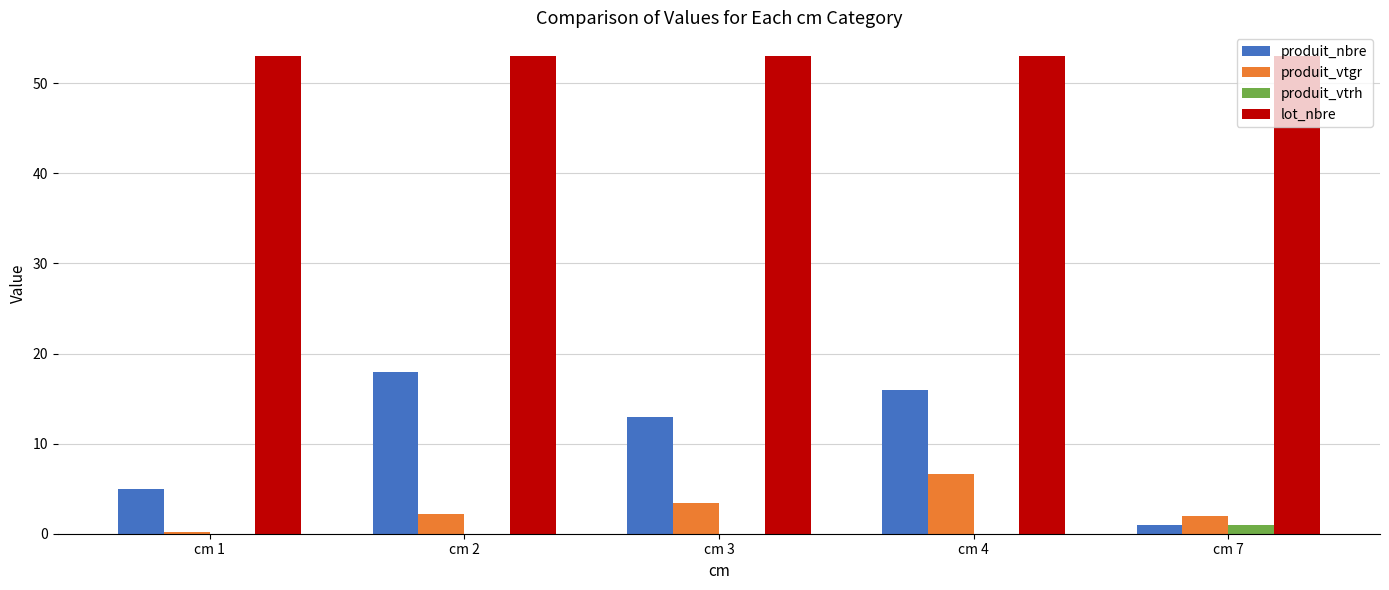

Between cm 1 and cm 3, which series saw the biggest shift?

produit_nbre